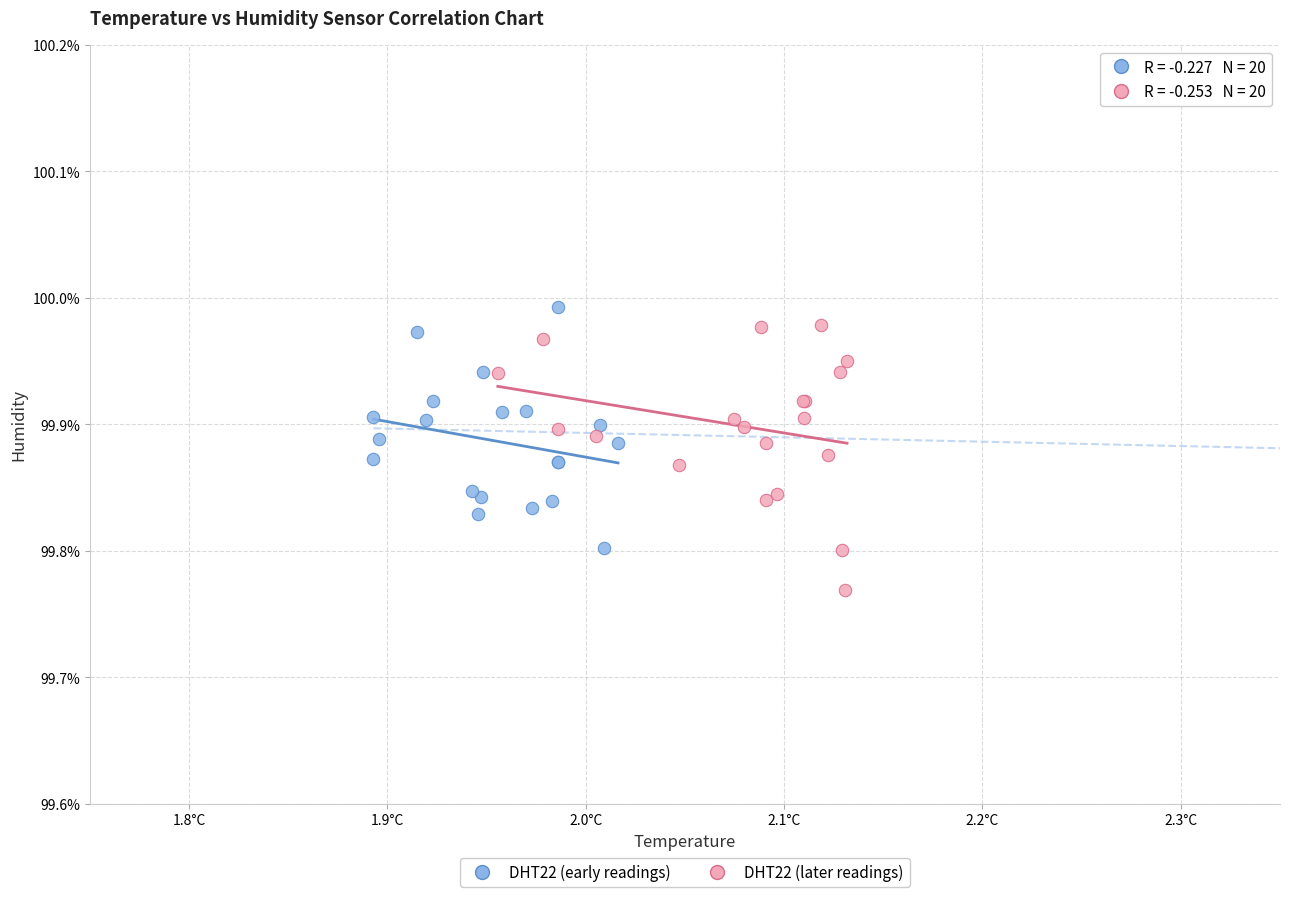

What are all the series names shown in the legend?

DHT22 (early readings), DHT22 (later readings)